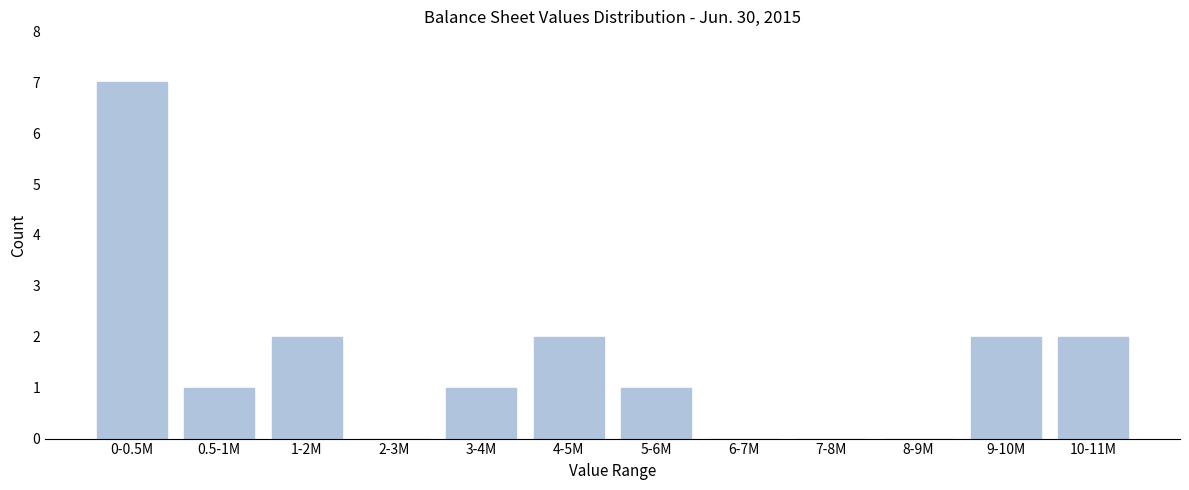

Reading left to right, extract all data points from this chart.

0-0.5M=7	0.5-1M=1	1-2M=2	2-3M=0	3-4M=1	4-5M=2	5-6M=1	6-7M=0	7-8M=0	8-9M=0	9-10M=2	10-11M=2